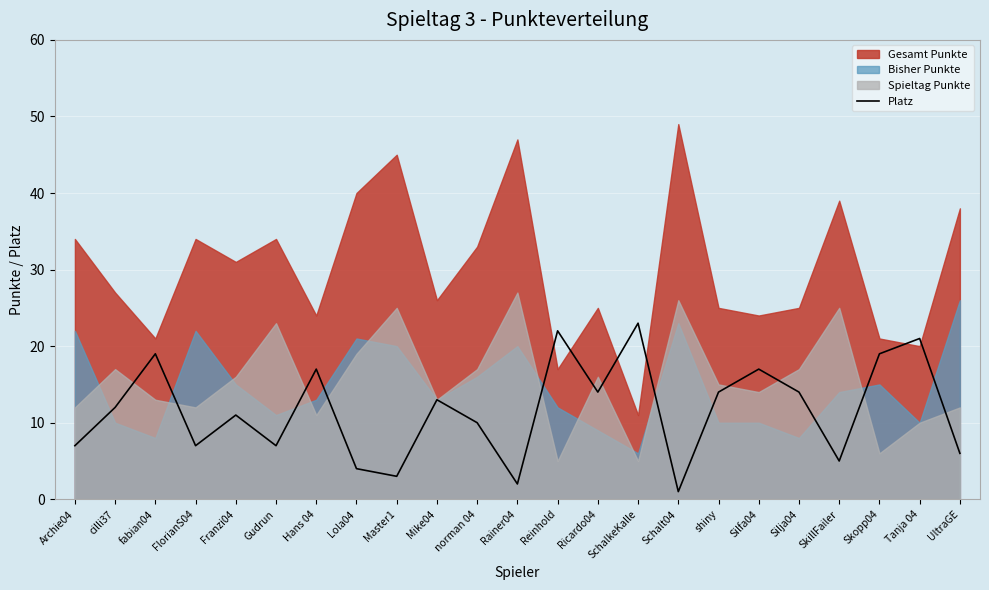

How many lines are shown in the chart?

1